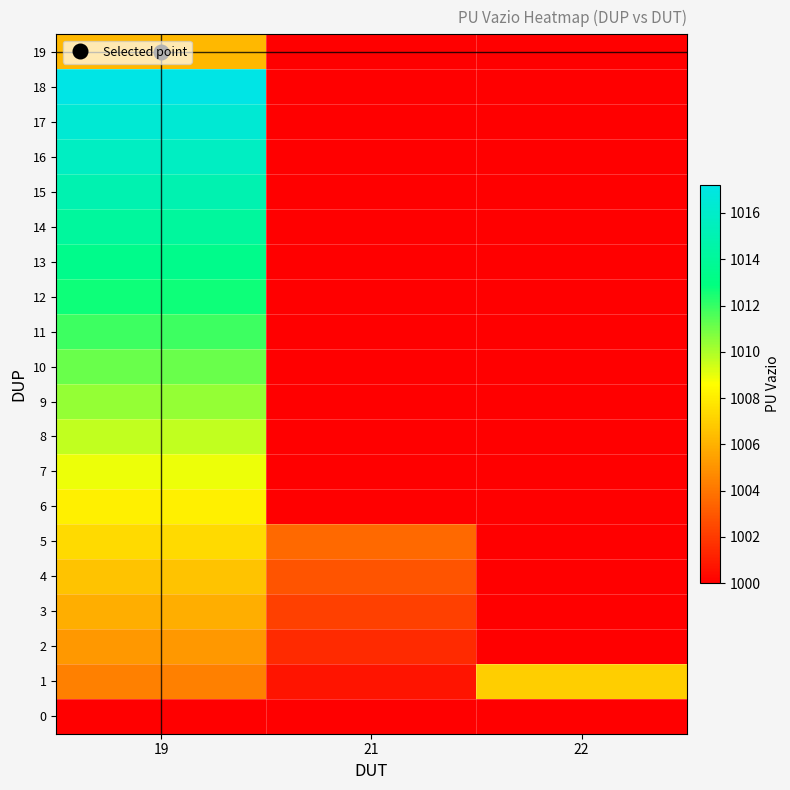

Rank the series by their maximum value, from highest to lowest.

18, 17, 16, 15, 14, 13, 12, 11, 10, 9, 8, 7, 6, 5, 1, 4, 19, 3, 2, 0